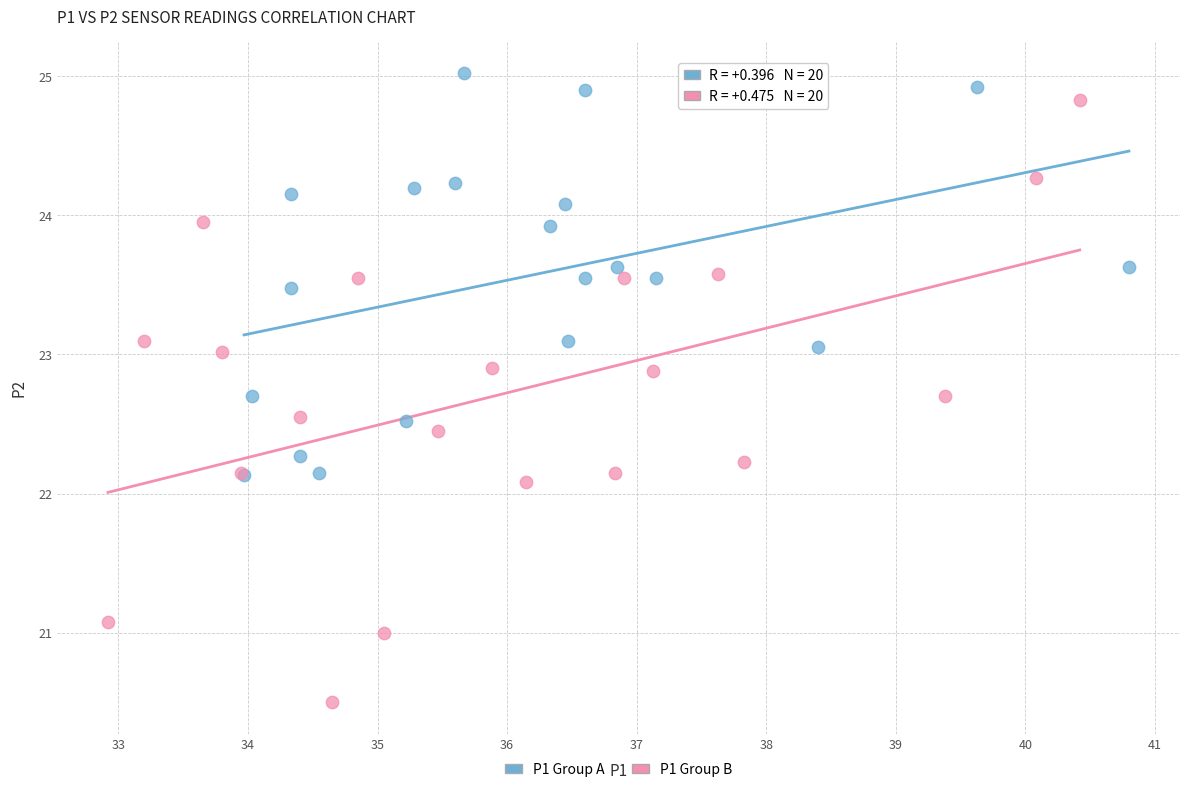

Which series has the widest spread of Y values?

P1 Group B